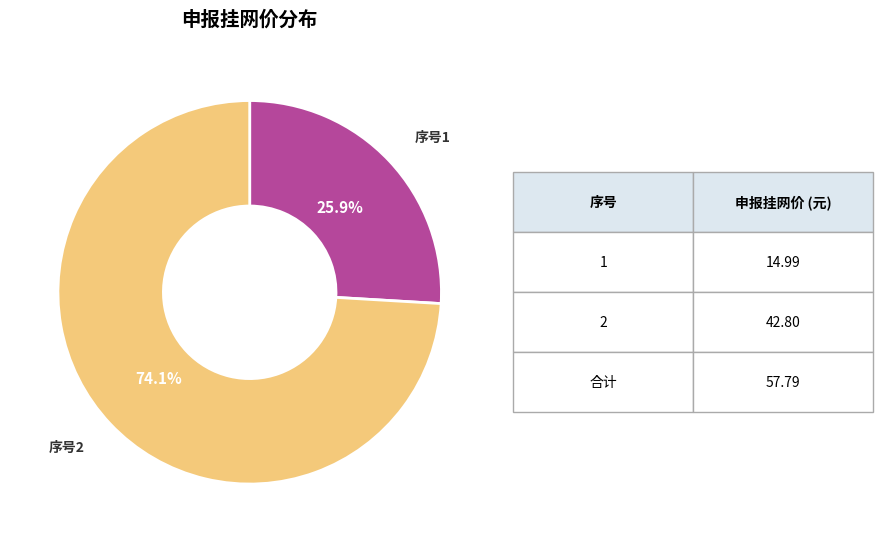

Is there any slice that represents more than half of the pie?

Yes